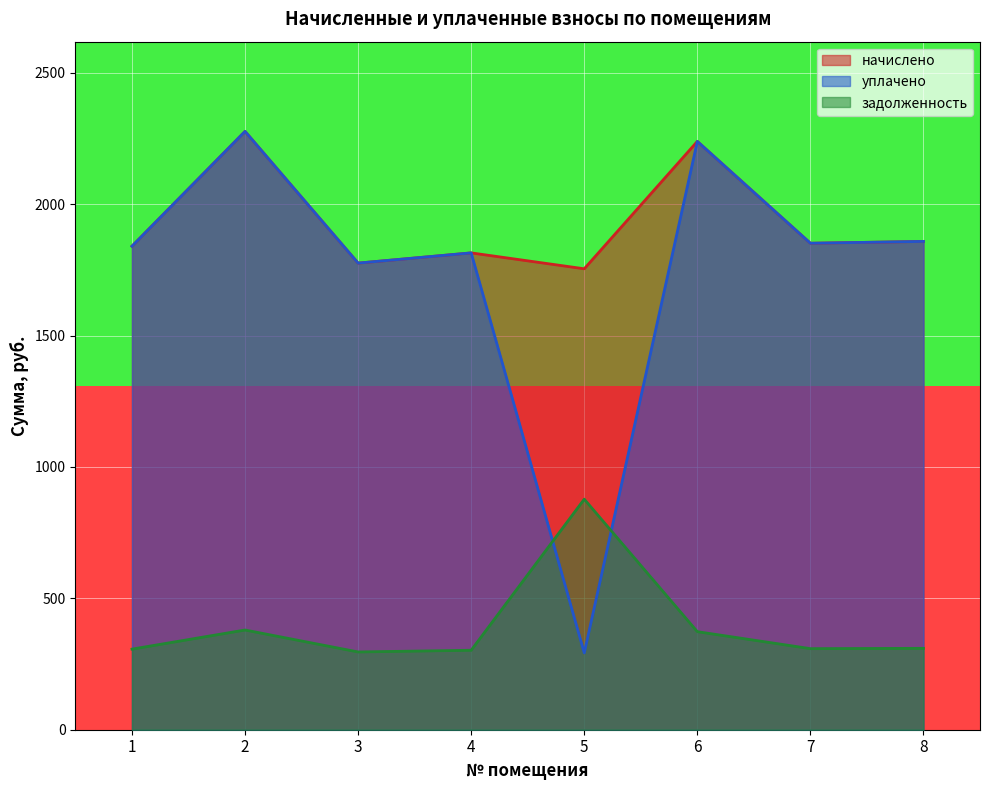

True or false: начислено and задолженность intersect in this chart.

False